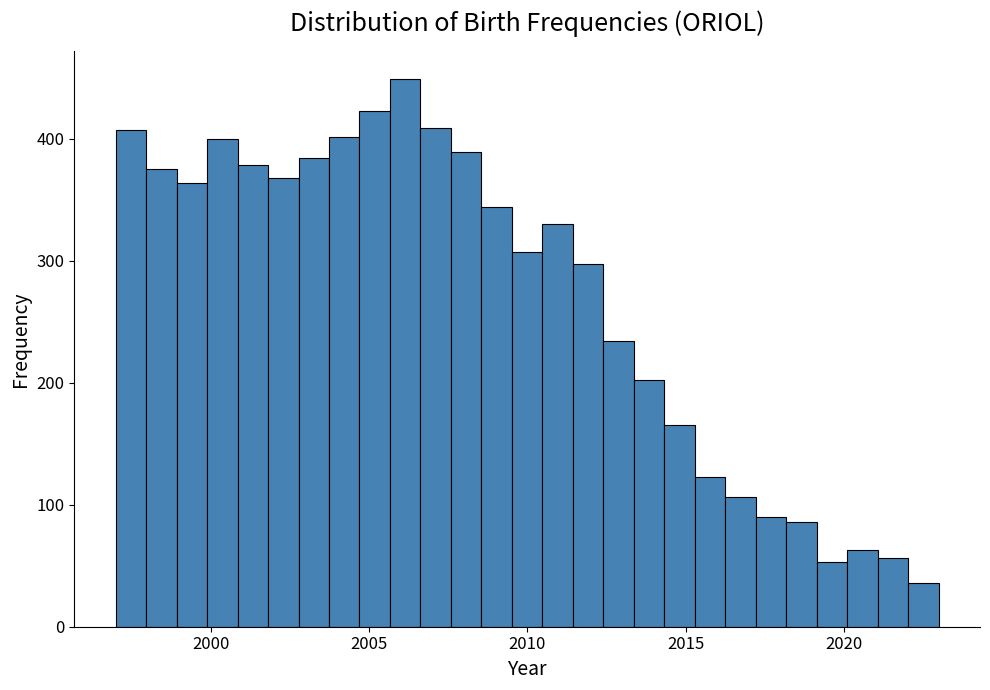

Read against the x-axis, roughly where is the centre of the tallest bar?

2006.0